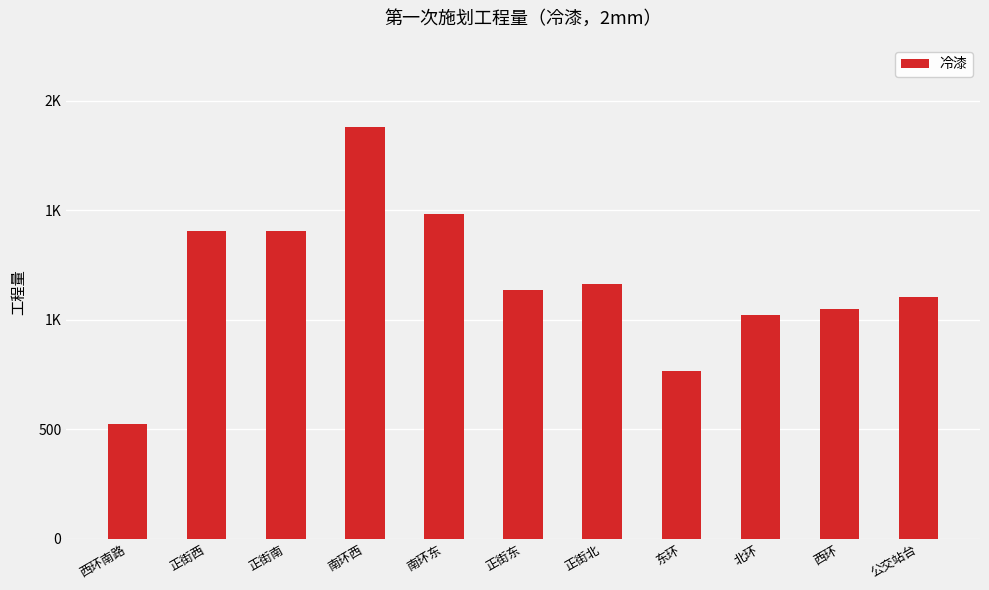

What is the average value?

1177.0